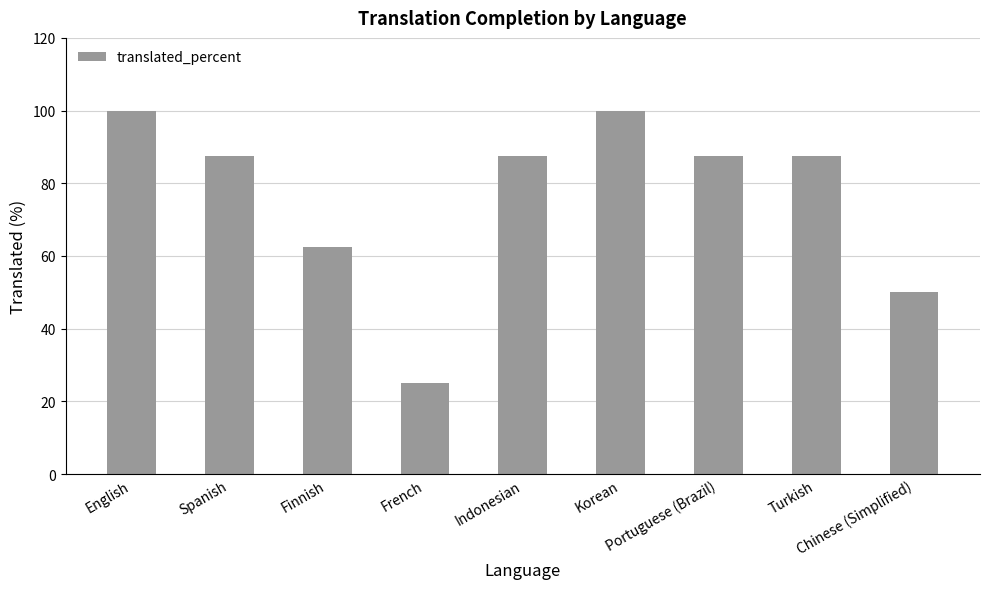

What is the ratio of the value at Turkish to the value at Portuguese (Brazil)?

1.0